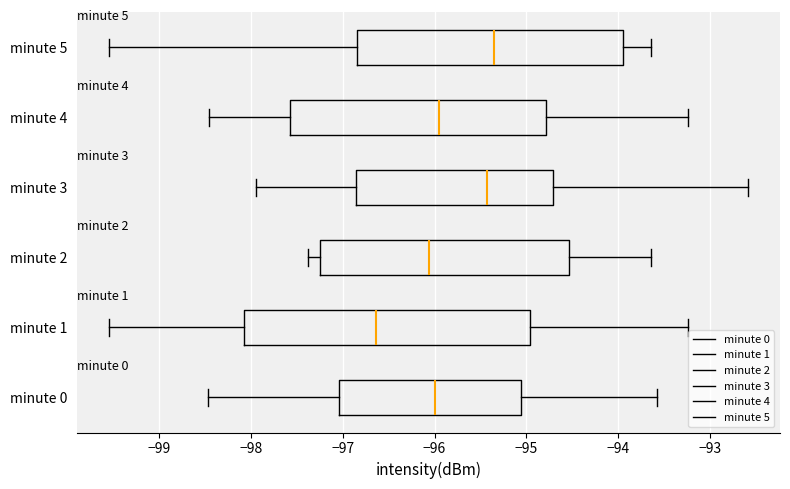

Reading bottom to top, transcribe this box plot: for each box, give where its median line is, the range the box spans, and where its two whiskers end, as read against the x-axis. The values are not printed on the chart, so give them approximately, as read against the axis.

minute 0: median -96.0, box -97.0 to -95.1, whiskers -98.5 to -93.6
minute 1: median -96.6, box -98.1 to -95.0, whiskers -99.5 to -93.2
minute 2: median -96.1, box -97.2 to -94.5, whiskers -97.4 to -93.6
minute 3: median -95.4, box -96.8 to -94.7, whiskers -97.9 to -92.6
minute 4: median -96.0, box -97.6 to -94.8, whiskers -98.4 to -93.2
minute 5: median -95.4, box -96.8 to -93.9, whiskers -99.5 to -93.6